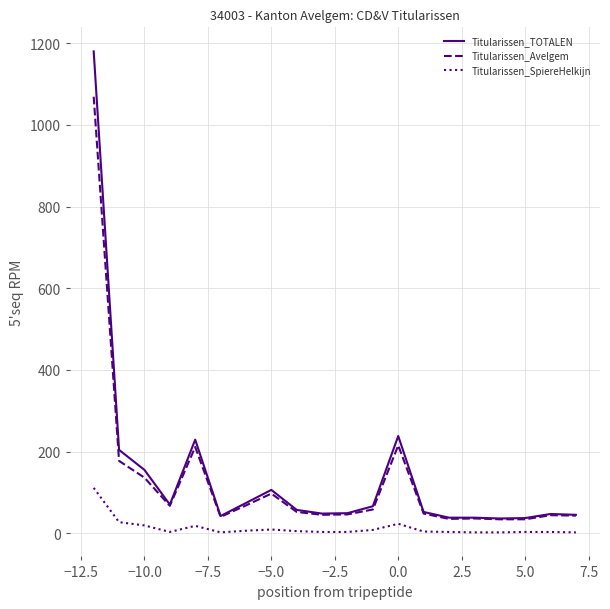

Which series has the widest spread of values?

Titularissen_TOTALEN